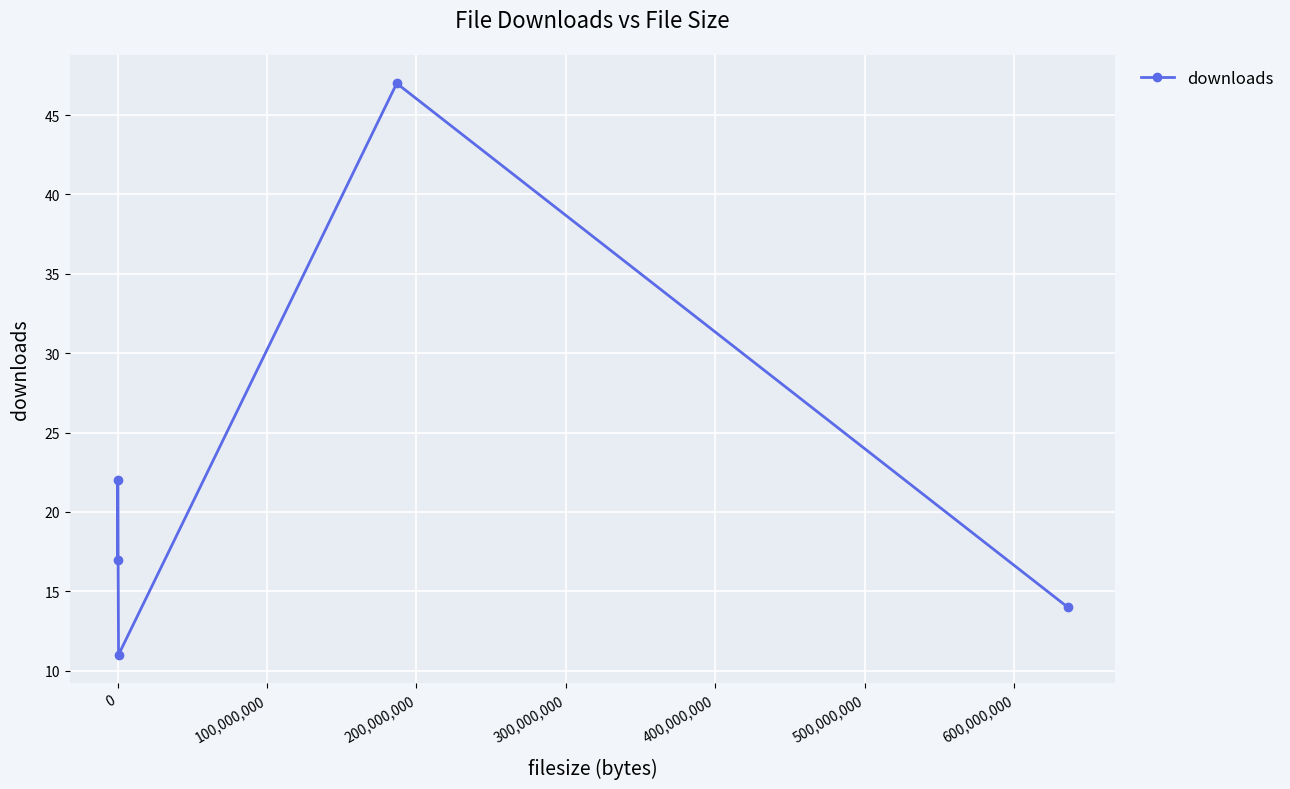

Reading left to right, extract all data points from this chart.

17	22	11	47	14